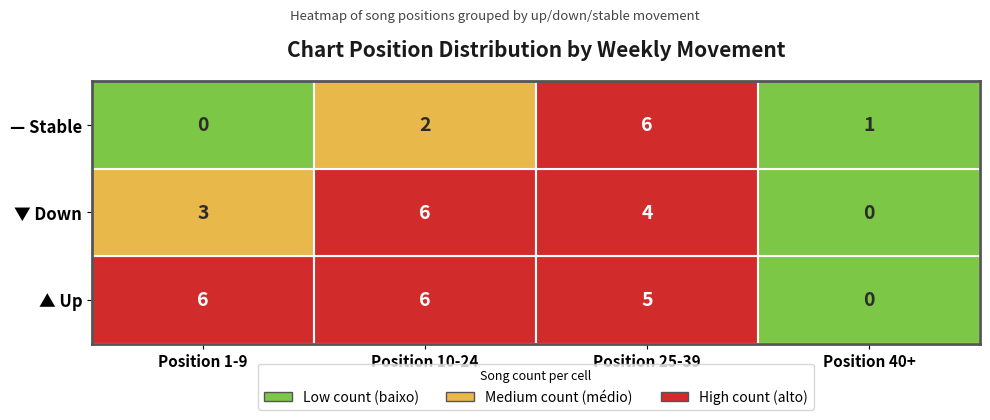

What is the greatest value displayed?

6